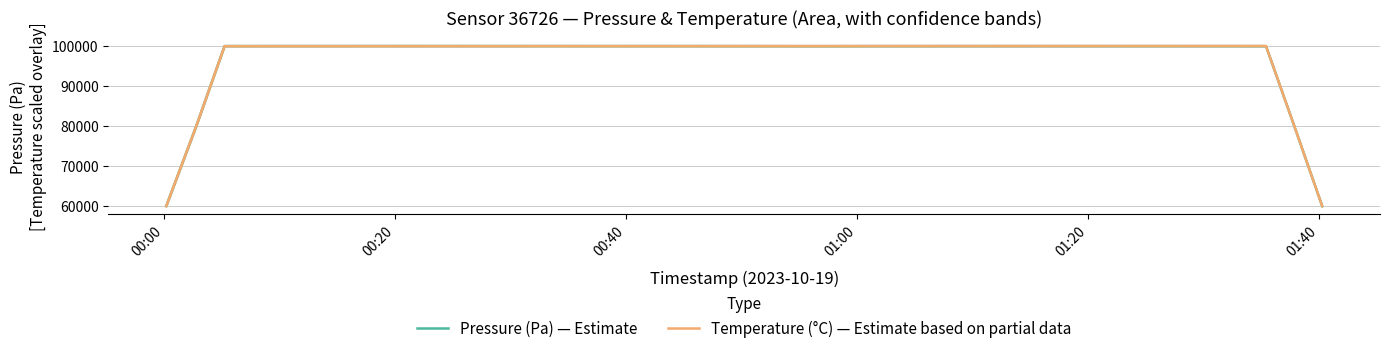

What is the maximum value for Temperature (°C) — Estimate based on partial data?

99993.3